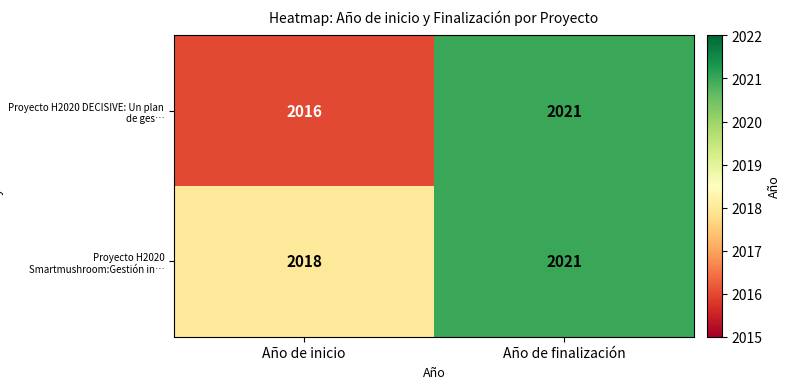

Which category has the lowest value across all series?

Año de inicio